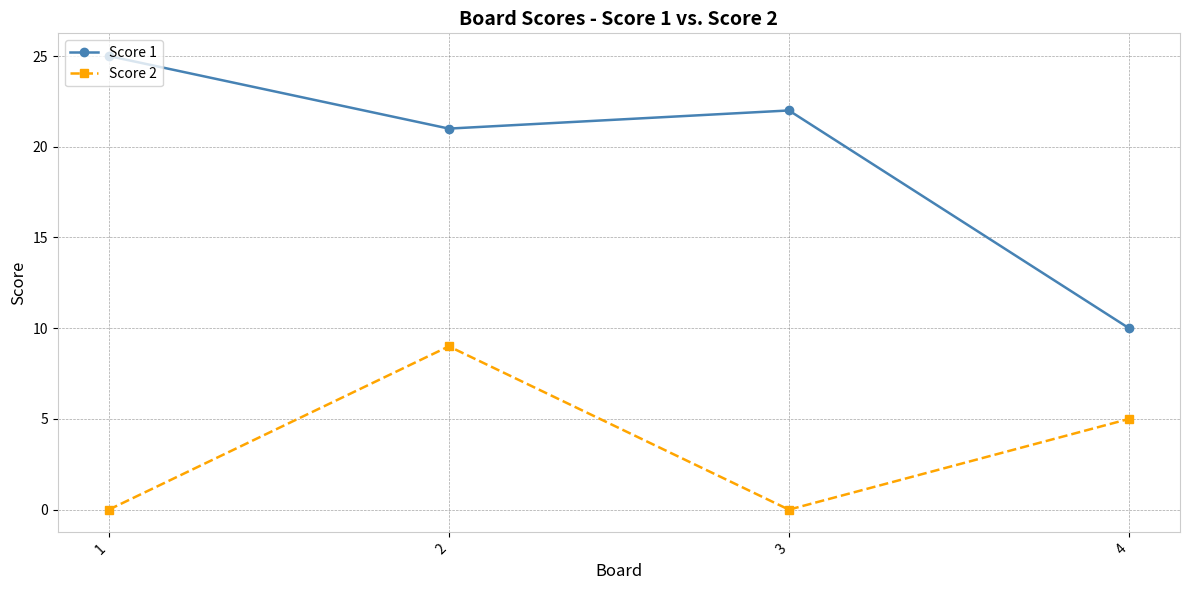

Is it true that Score 2 equals 5 at 4?

True